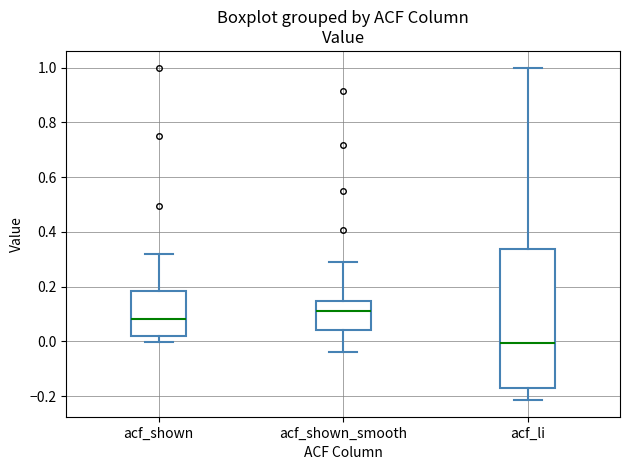

Reading left to right, read every box against the y-axis: the position of its median line, the range the box covers, and the ends of its whiskers. The values are not printed on the chart, so give them approximately, as read against the axis.

acf_shown: median 0.08, box 0.02 to 0.18, whiskers 0.00 to 0.32
acf_shown_smooth: median 0.12, box 0.04 to 0.14, whiskers -0.04 to 0.30
acf_li: median 0.00, box -0.16 to 0.34, whiskers -0.22 to 1.00